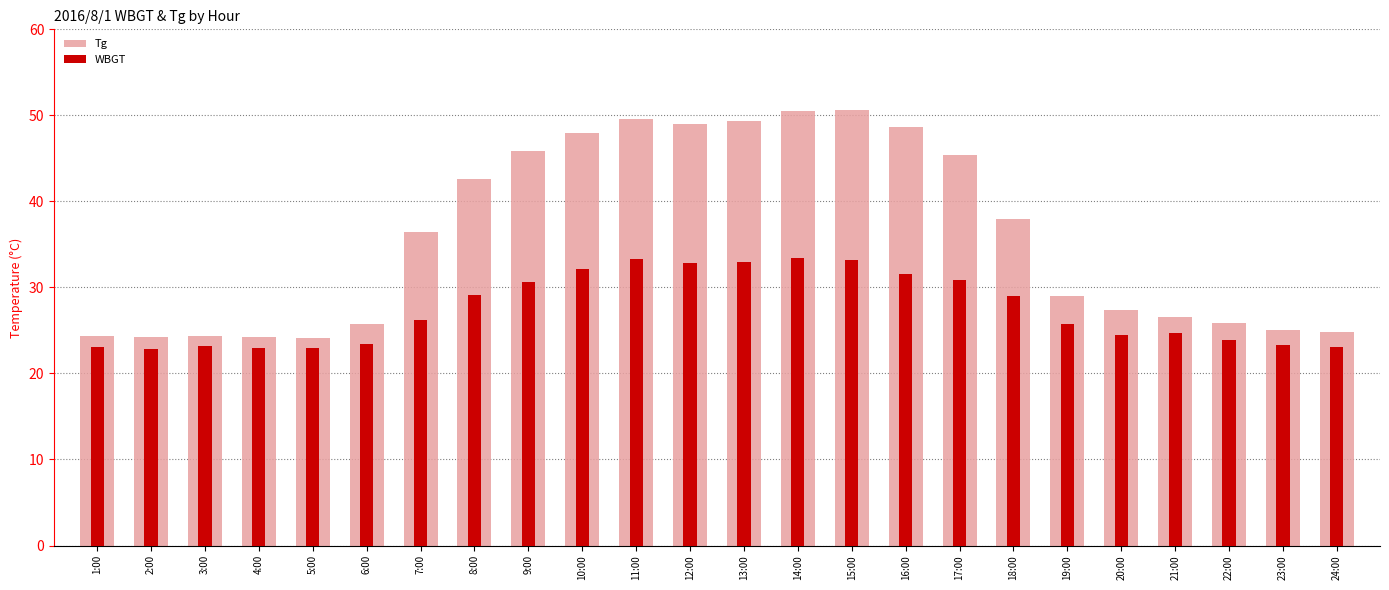

Which series has the largest range (max minus min)?

Tg